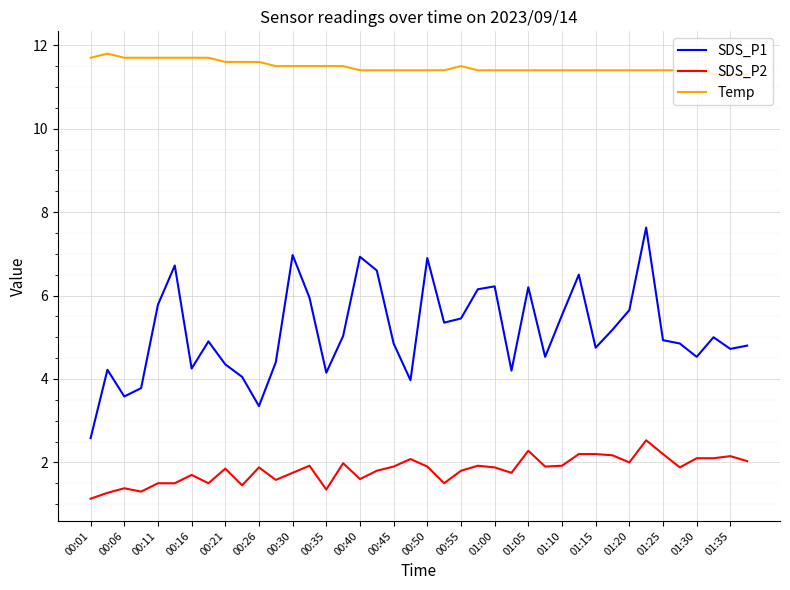

True or false: SDS_P2 and Temp intersect in this chart.

False